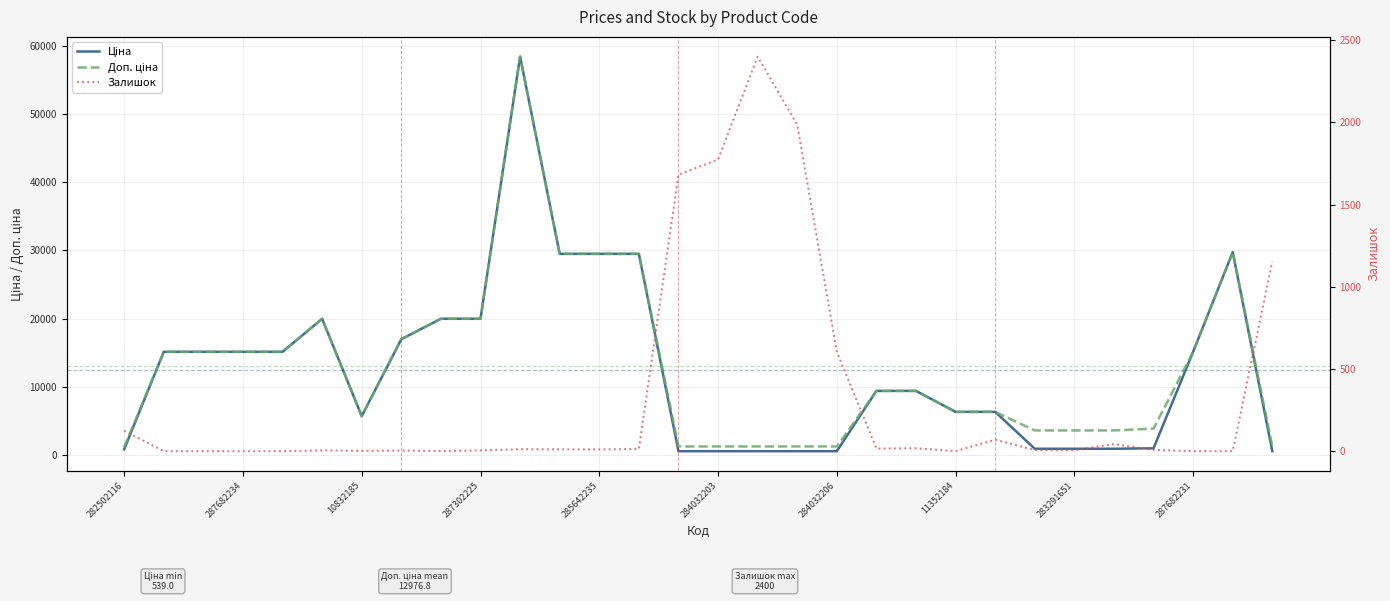

What is the label of the 11th point from the right?

19